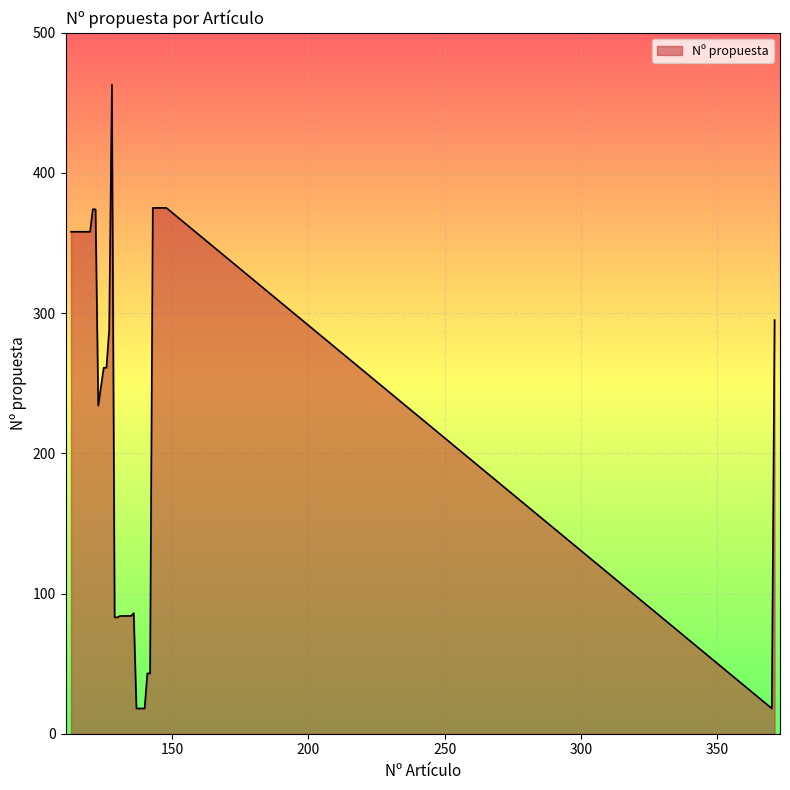

How many distinct data groups are displayed?

1